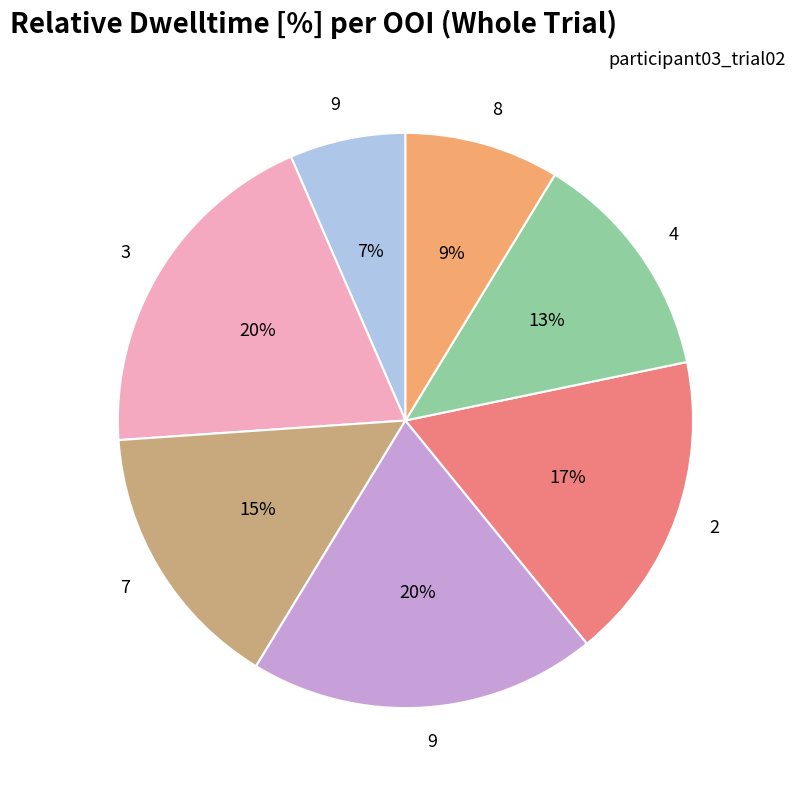

Is there any slice that represents more than half of the pie?

No